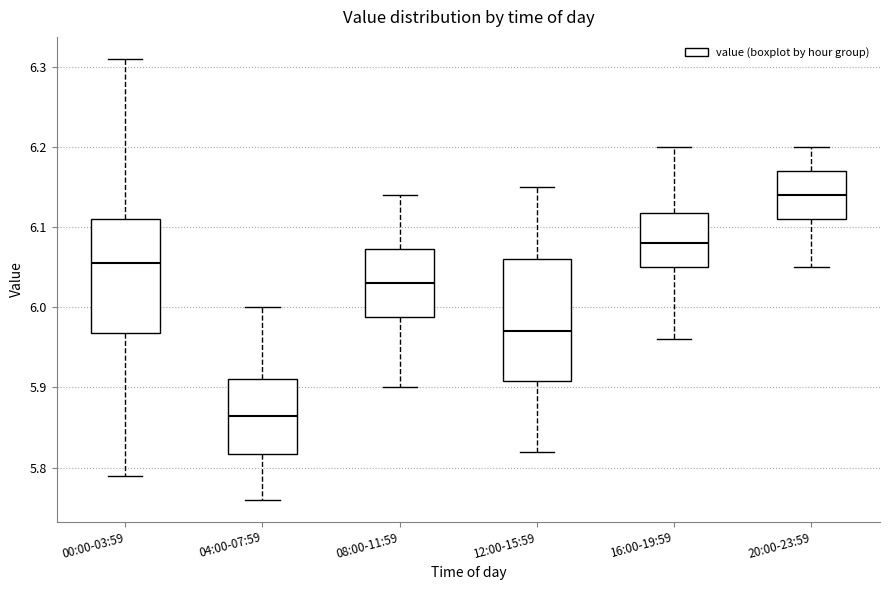

Reading left to right, read every box against the y-axis: the position of its median line, the range the box covers, and the ends of its whiskers. The values are not printed on the chart, so give them approximately, as read against the axis.

00:00-03:59: median 6.06, box 5.97 to 6.11, whiskers 5.79 to 6.31
04:00-07:59: median 5.87, box 5.82 to 5.91, whiskers 5.76 to 6.00
08:00-11:59: median 6.03, box 5.99 to 6.07, whiskers 5.90 to 6.14
12:00-15:59: median 5.97, box 5.91 to 6.06, whiskers 5.82 to 6.15
16:00-19:59: median 6.08, box 6.05 to 6.12, whiskers 5.96 to 6.20
20:00-23:59: median 6.14, box 6.11 to 6.17, whiskers 6.05 to 6.20